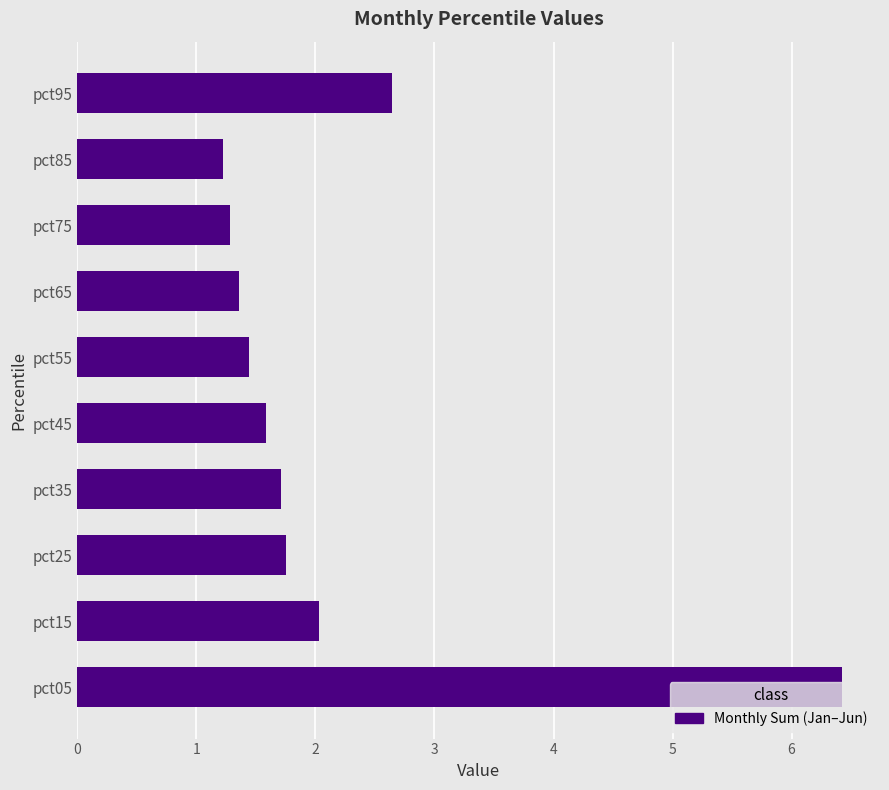

What is the greatest value displayed?

6.4